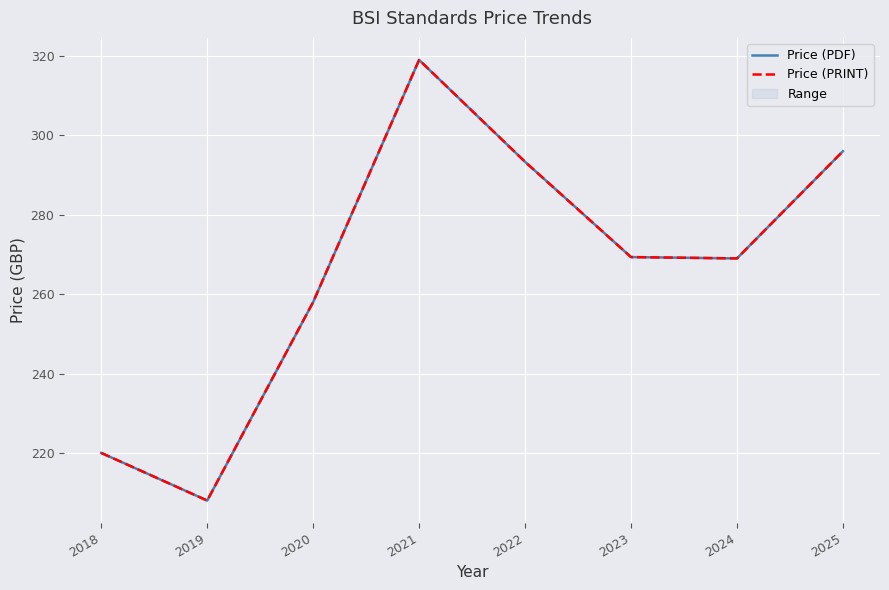

What is the difference between the maximum and second lowest values in the Price (PRINT) series?

99.0